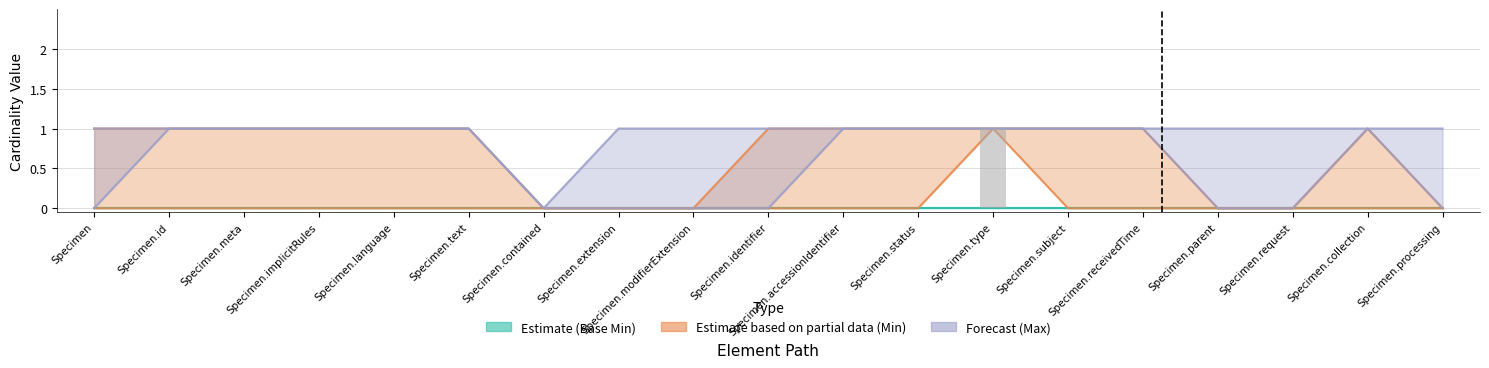

Which label corresponds to the largest value in the chart?

Specimen.type